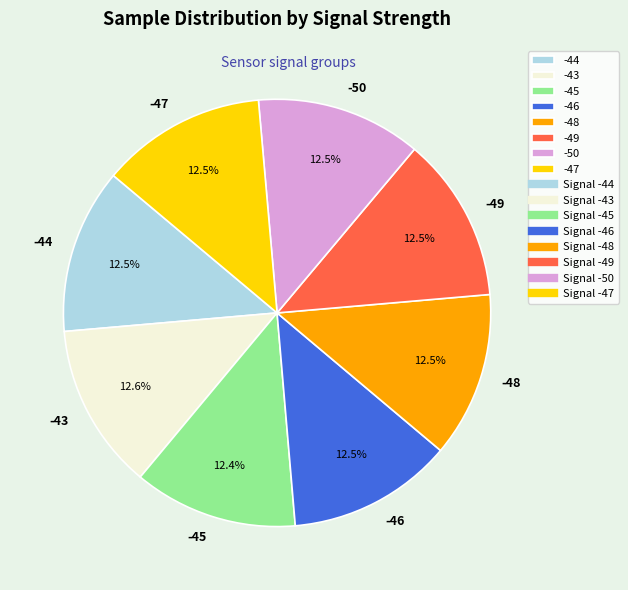

How many slices are in this pie chart?

8